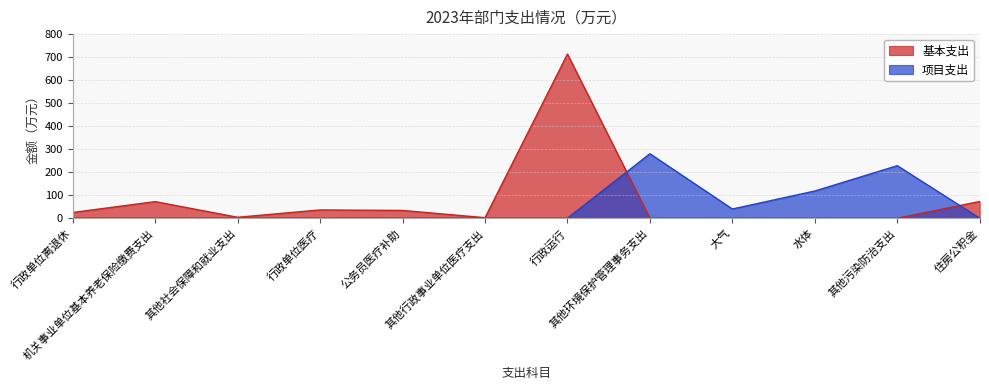

Does the chart display data point markers on the line(s)?

No